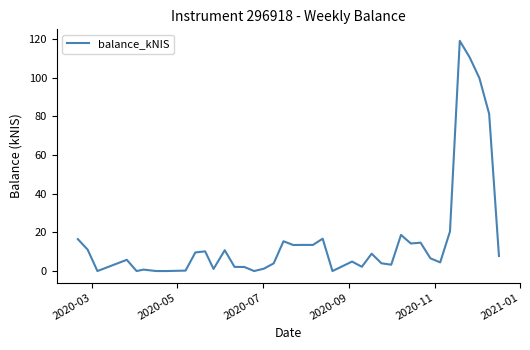

What is the maximum value shown in the chart?

119.2